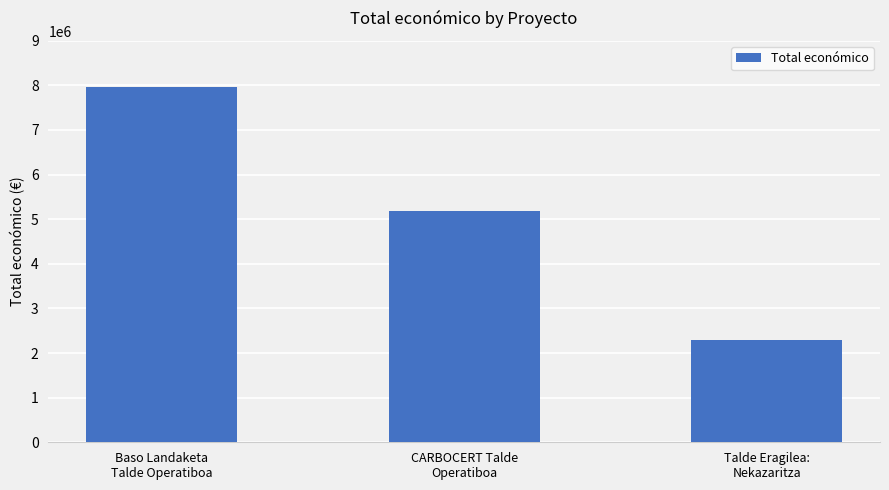

True or false: the data shows 7967413 at Baso Landaketa
Talde Operatiboa.

True